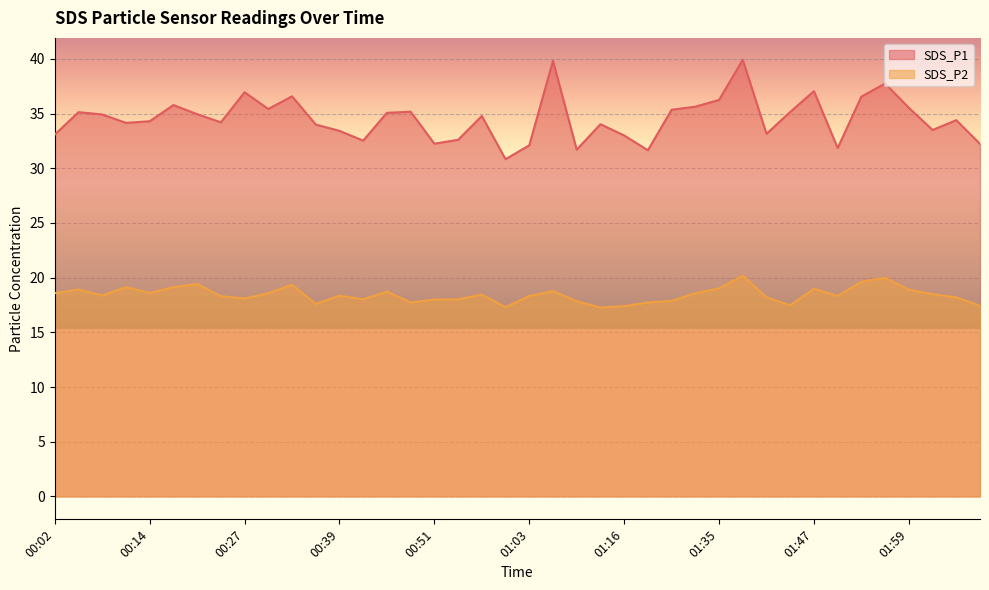

Which label corresponds to the largest value in the chart?

01:38